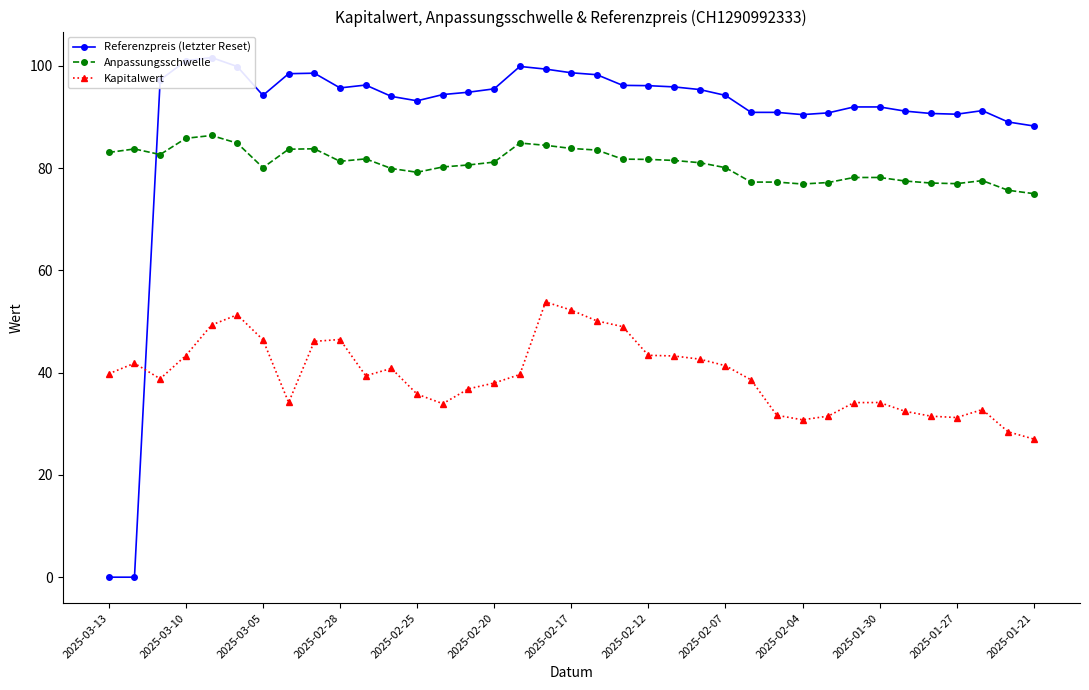

True or false: Anpassungsschwelle and Kapitalwert cross at least once.

False